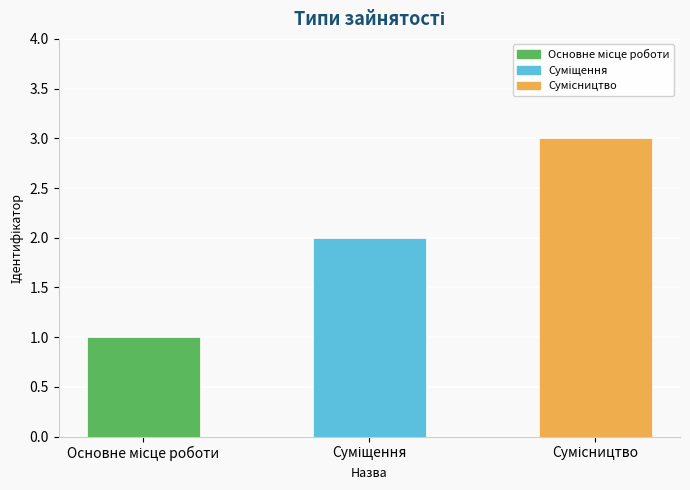

What is the greatest value displayed?

3